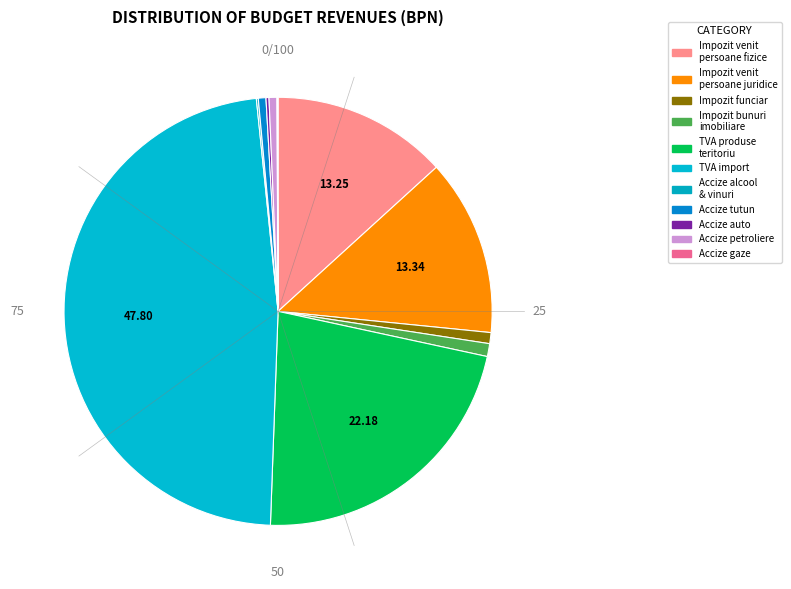

How many slices are in this pie chart?

11